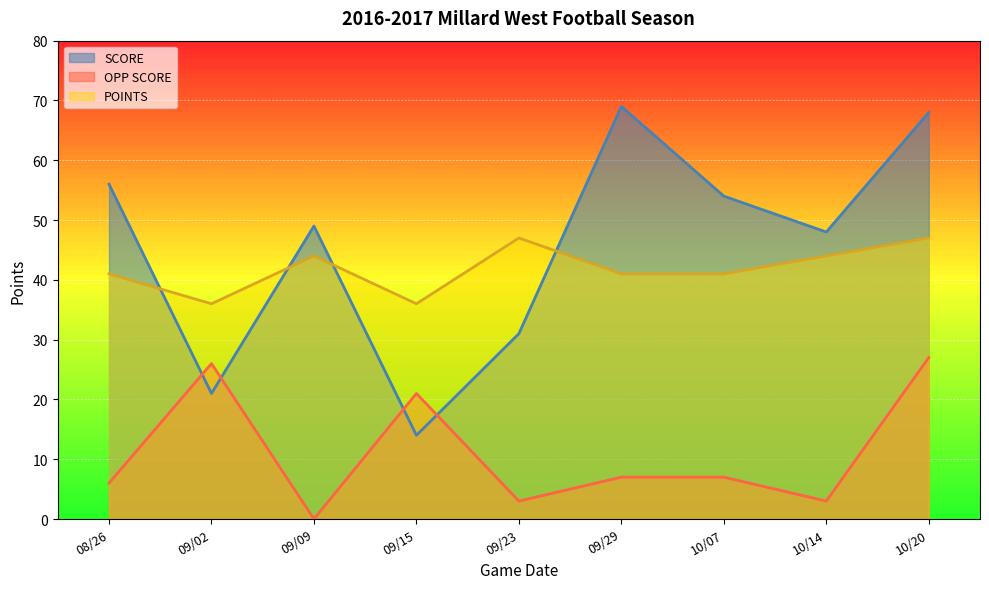

What is the sum of the OPP SCORE values at 09/02 and 10/07?

33